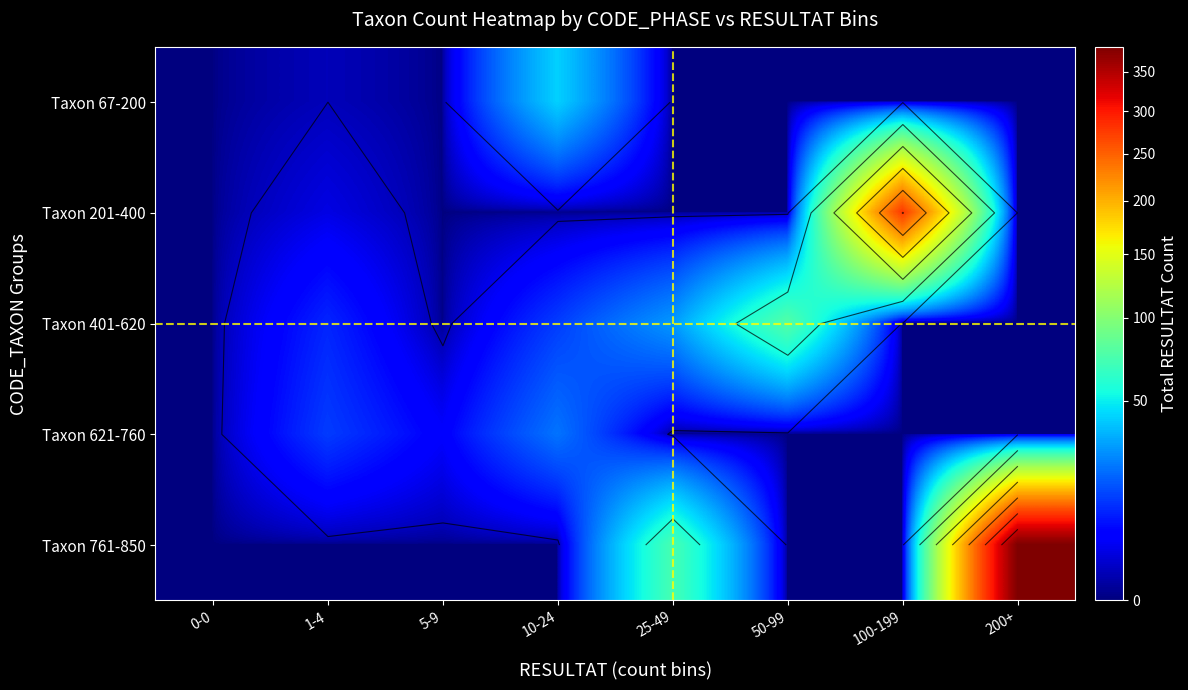

How many data points does each series have?

8